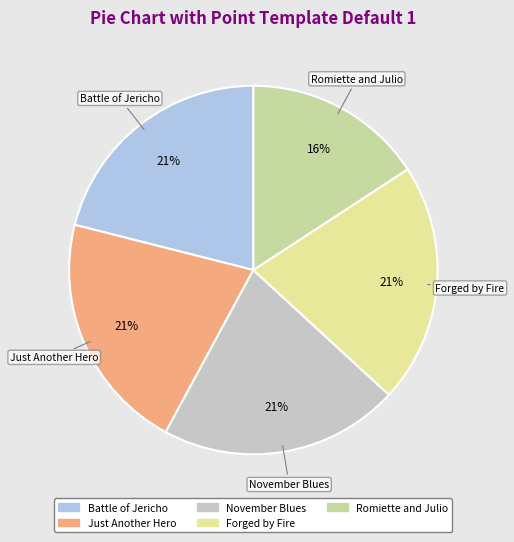

How many slices are in this pie chart?

5